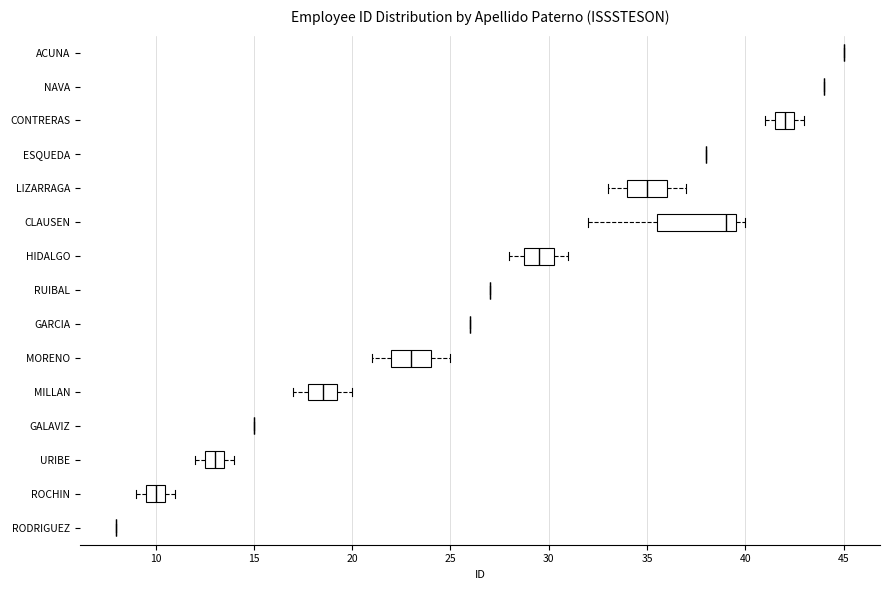

Which box is the widest, from its left edge to its right edge?

CLAUSEN